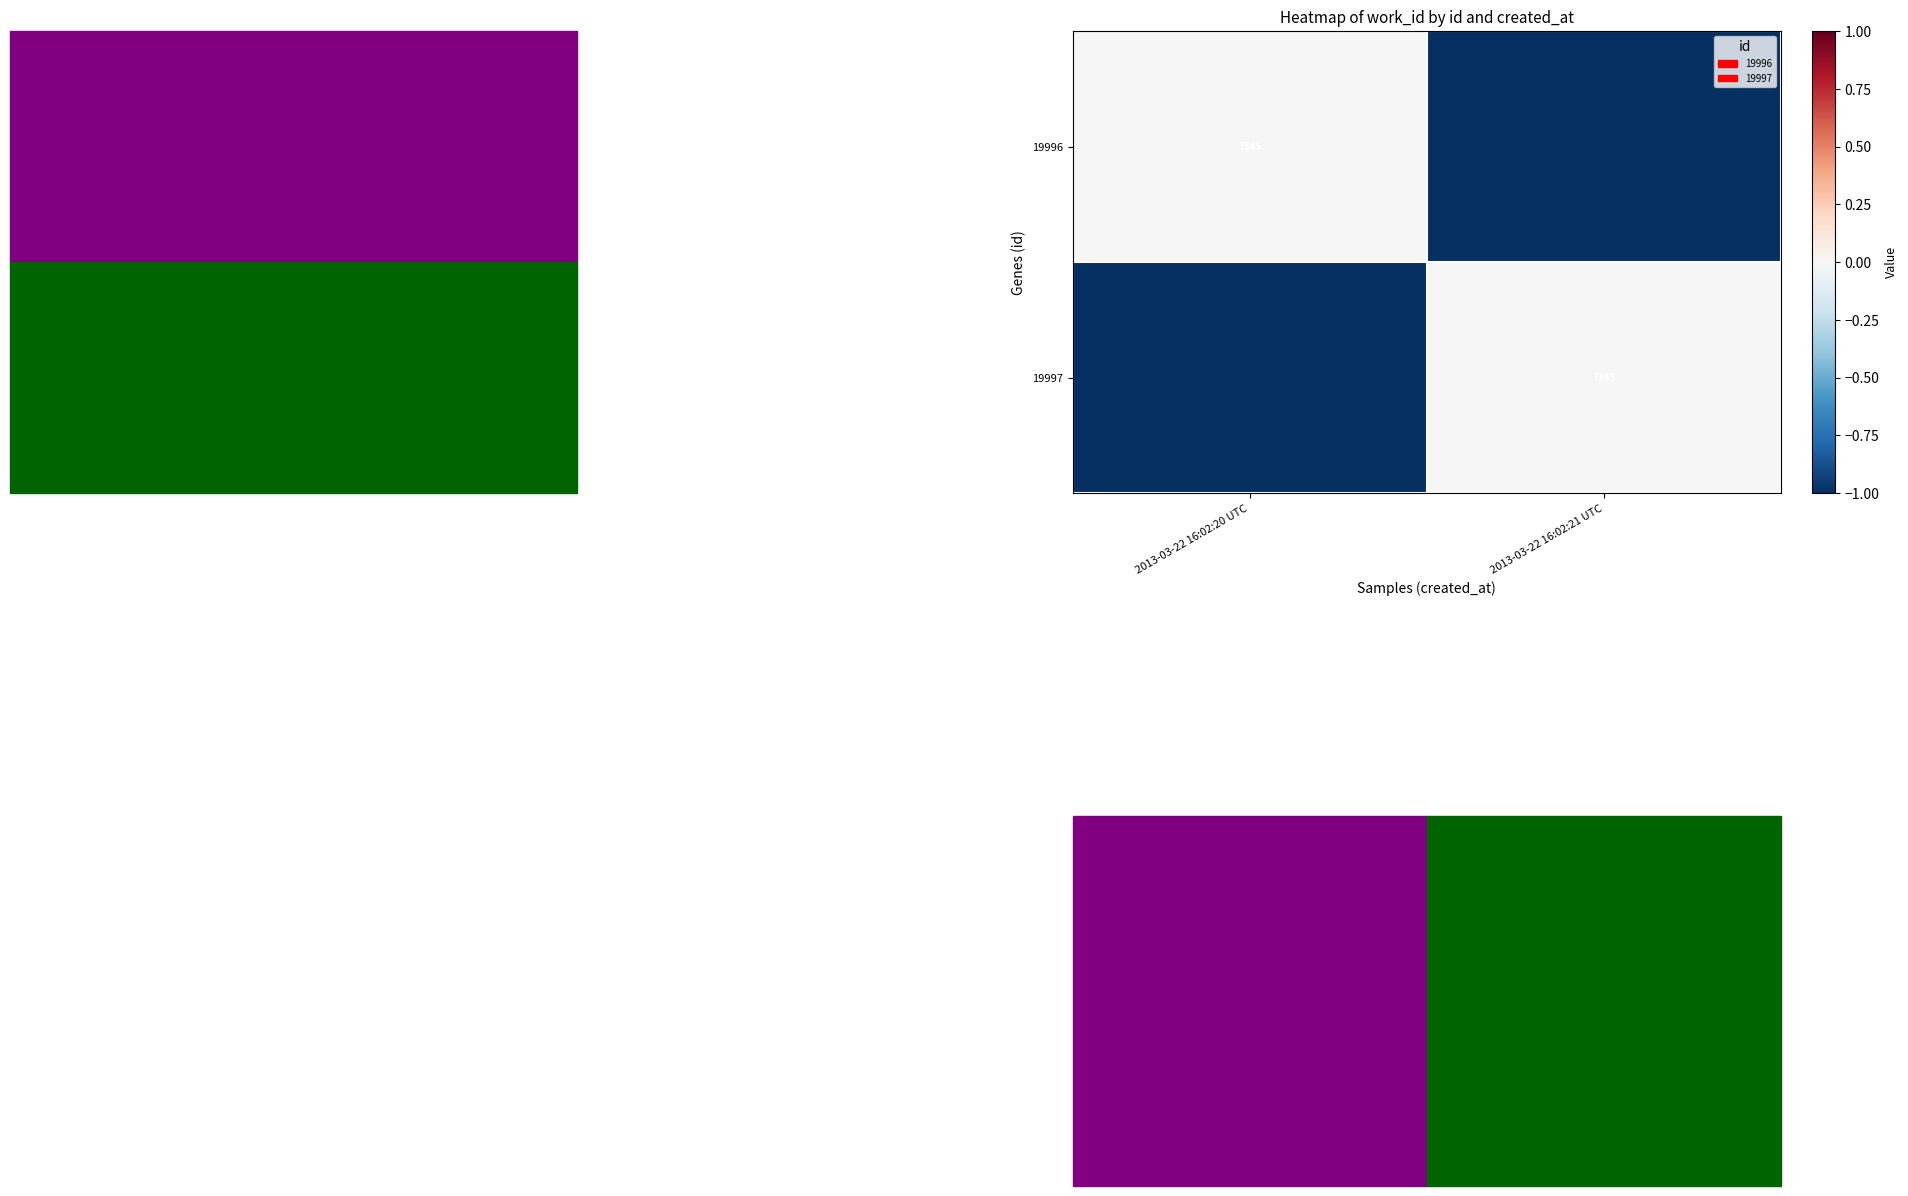

Count the number of categories in the chart.

2